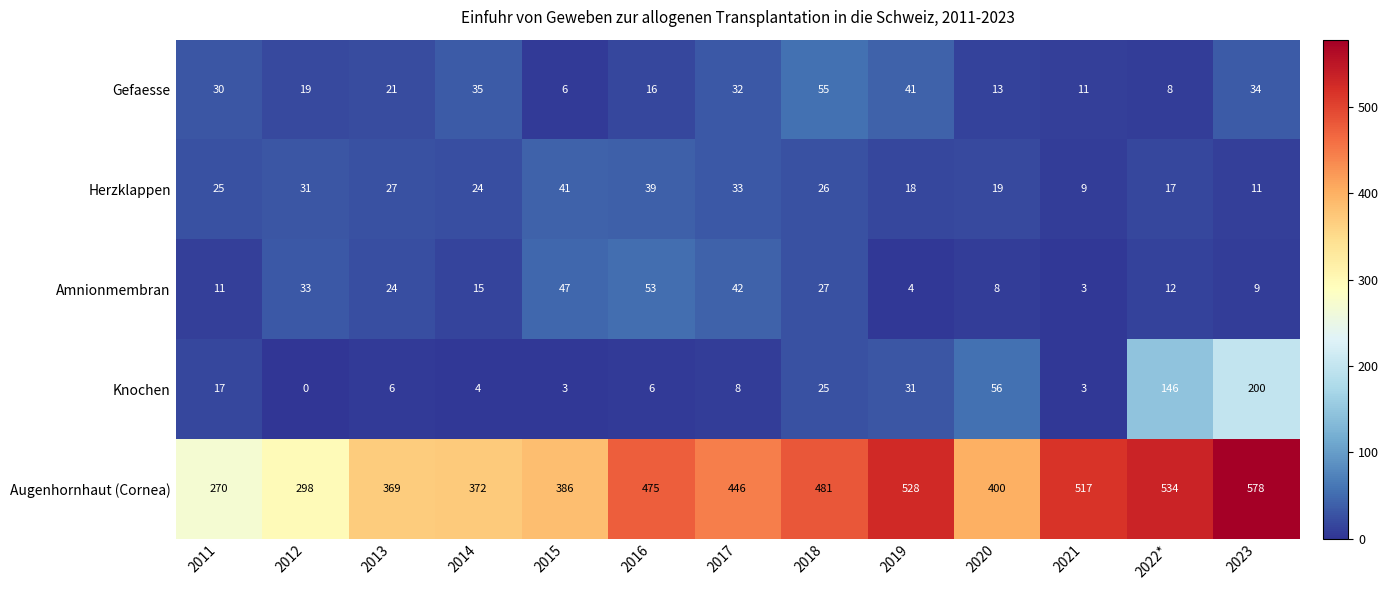

Which series has the largest total across all categories?

Augenhornhaut (Cornea)